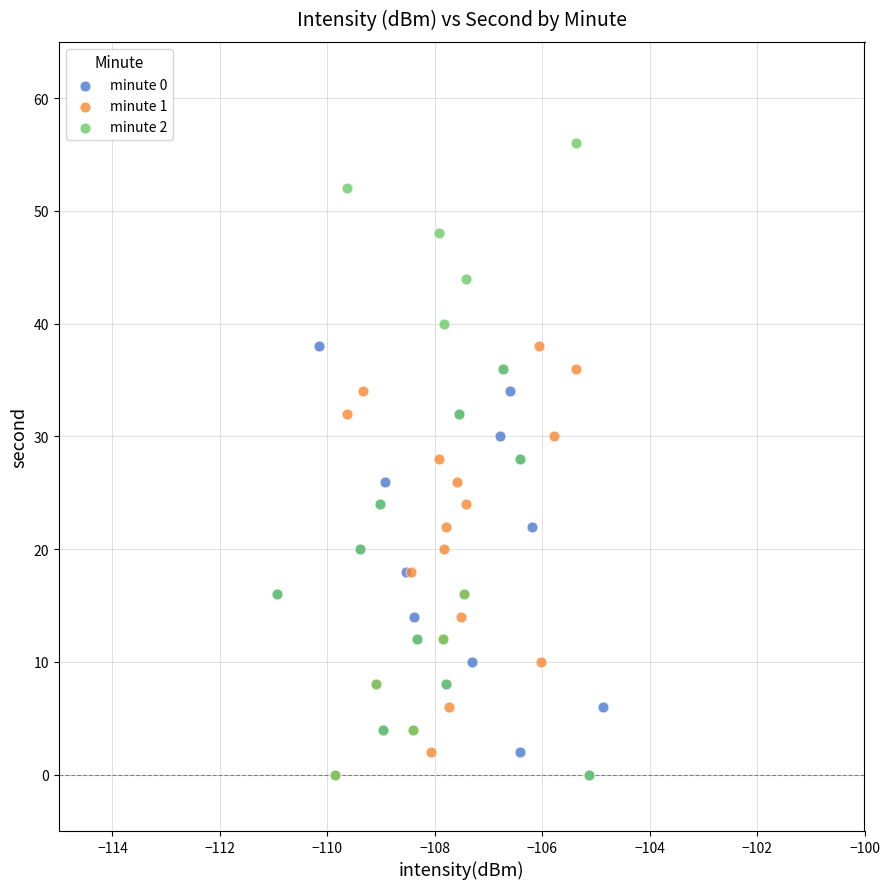

Which series reaches the maximum Y coordinate?

minute 2